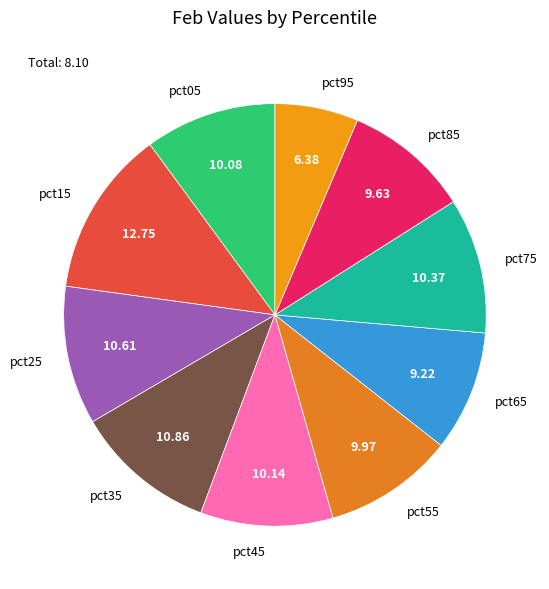

Is the sum of pct05 and pct85 greater than half?

No